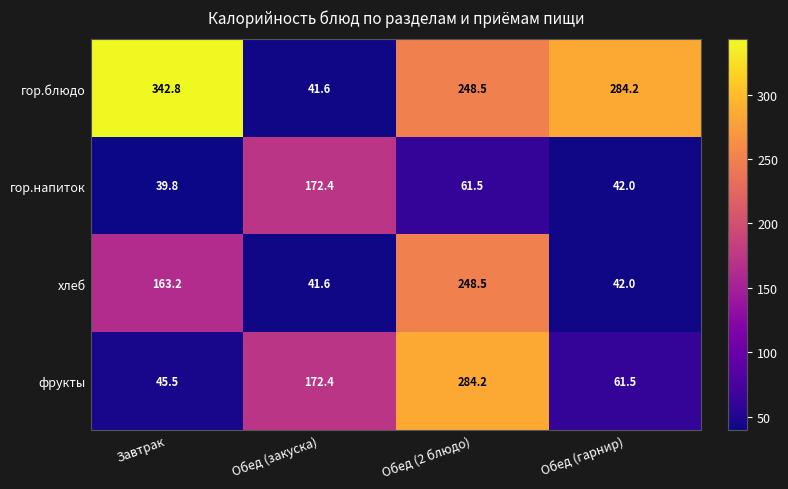

The гор.блюдо series shows 61.5 at Обед (2 блюдо). True or false?

False